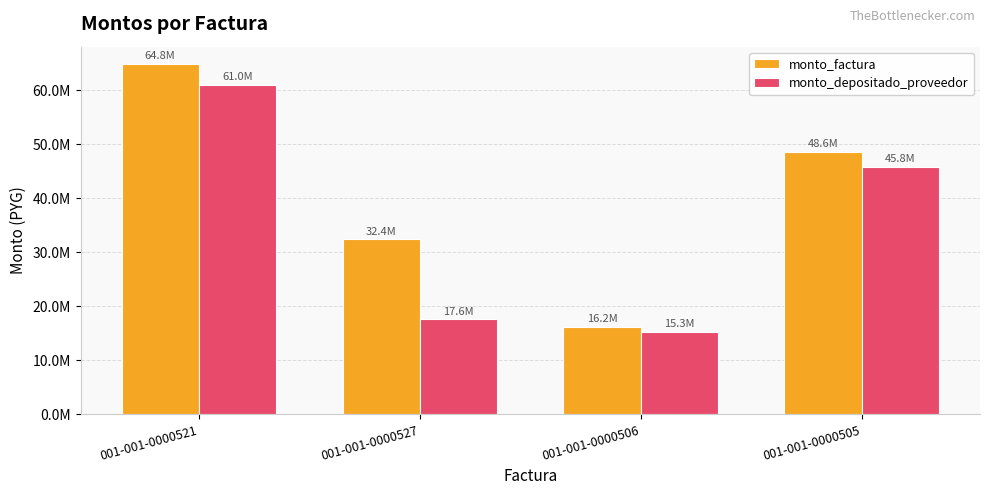

What is the difference between the monto_factura values at 001-001-0000506 and 001-001-0000527?

16200000